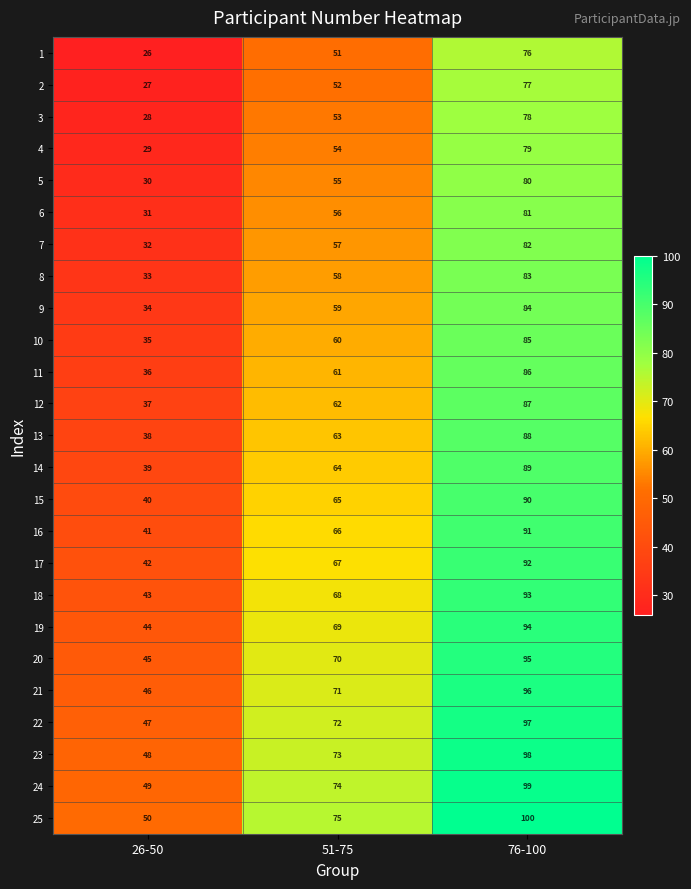

What is the greatest value displayed?

100